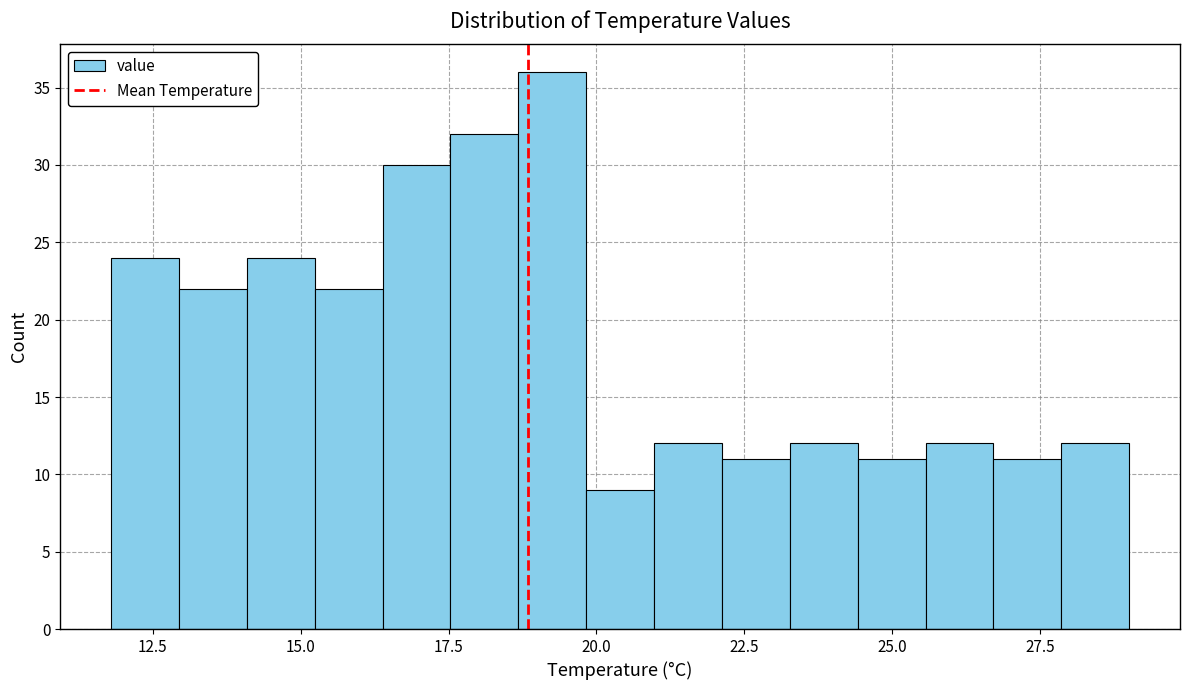

Around what value on the x-axis is the tallest bar? Give the approximate position of its centre, as read against the axis.

19.5